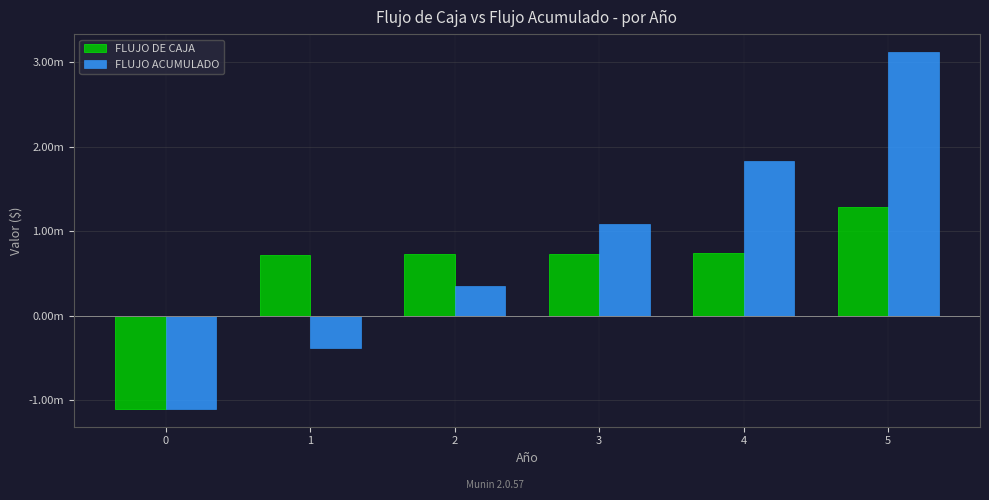

What is the value of the FLUJO ACUMULADO bar at the 2nd from the left?

-377662.8